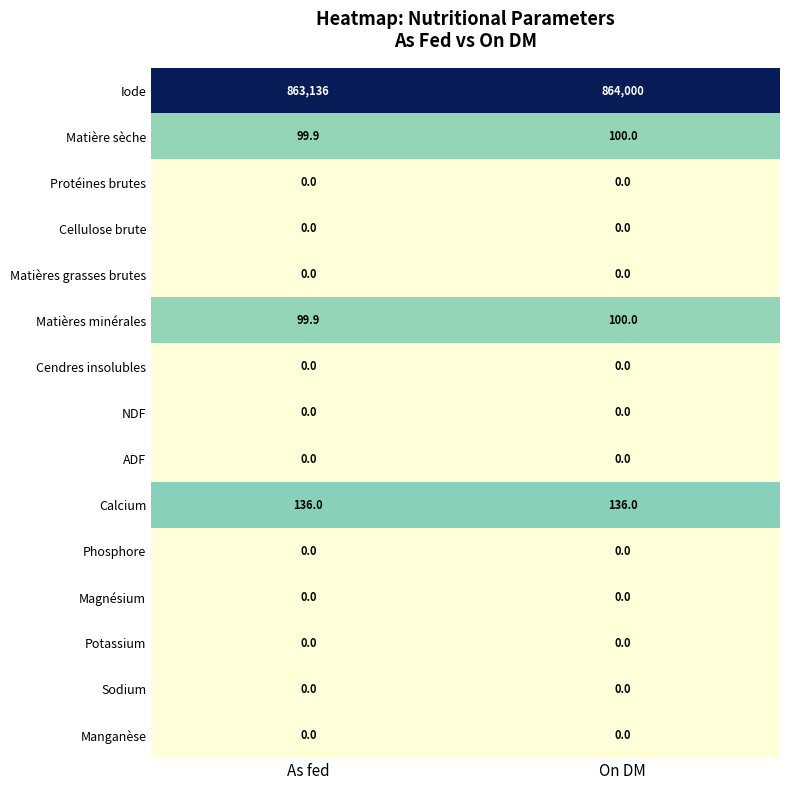

Reading right to left, what are all the values shown in this chart?

Iode: On DM=864000.0	As fed=863136.0
Matière sèche: On DM=100.0	As fed=99.9
Protéines brutes: On DM=0.0	As fed=0.0
Cellulose brute: On DM=0.0	As fed=0.0
Matières grasses brutes: On DM=0.0	As fed=0.0
Matières minérales: On DM=100.0	As fed=99.9
Cendres insolubles: On DM=0.0	As fed=0.0
NDF: On DM=0.0	As fed=0.0
ADF: On DM=0.0	As fed=0.0
Calcium: On DM=136.0	As fed=136.0
Phosphore: On DM=0.0	As fed=0.0
Magnésium: On DM=0.0	As fed=0.0
Potassium: On DM=0.0	As fed=0.0
Sodium: On DM=0.0	As fed=0.0
Manganèse: On DM=0.0	As fed=0.0